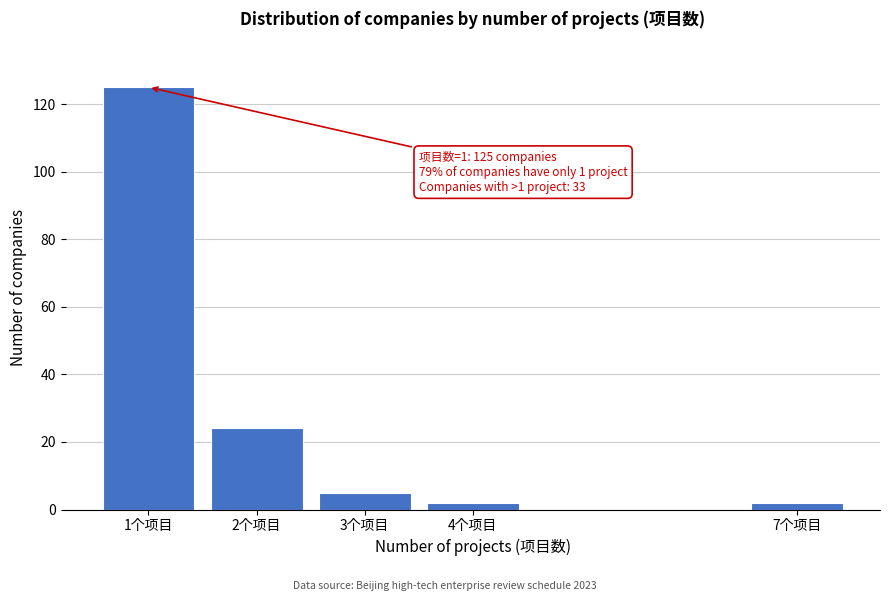

Reading left to right, what are all the values shown in this chart?

1个项目=125	2个项目=24	3个项目=5	4个项目=2	7个项目=2